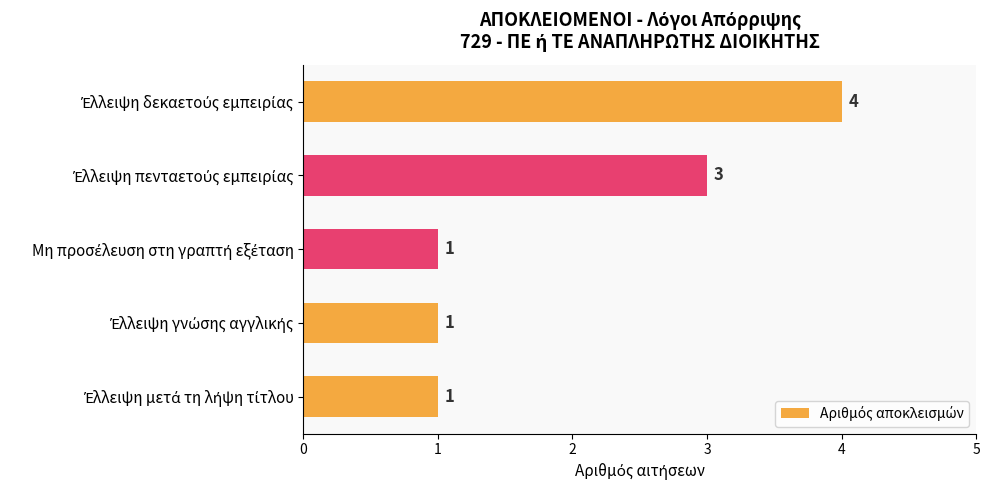

What is the difference between the maximum and second lowest values?

3